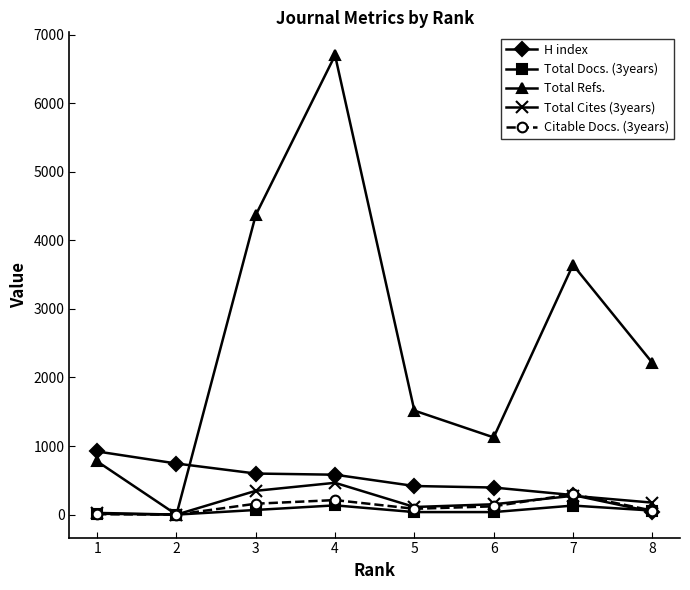

After their last crossing, which series has the higher values: H index or Total Refs.?

Total Refs.